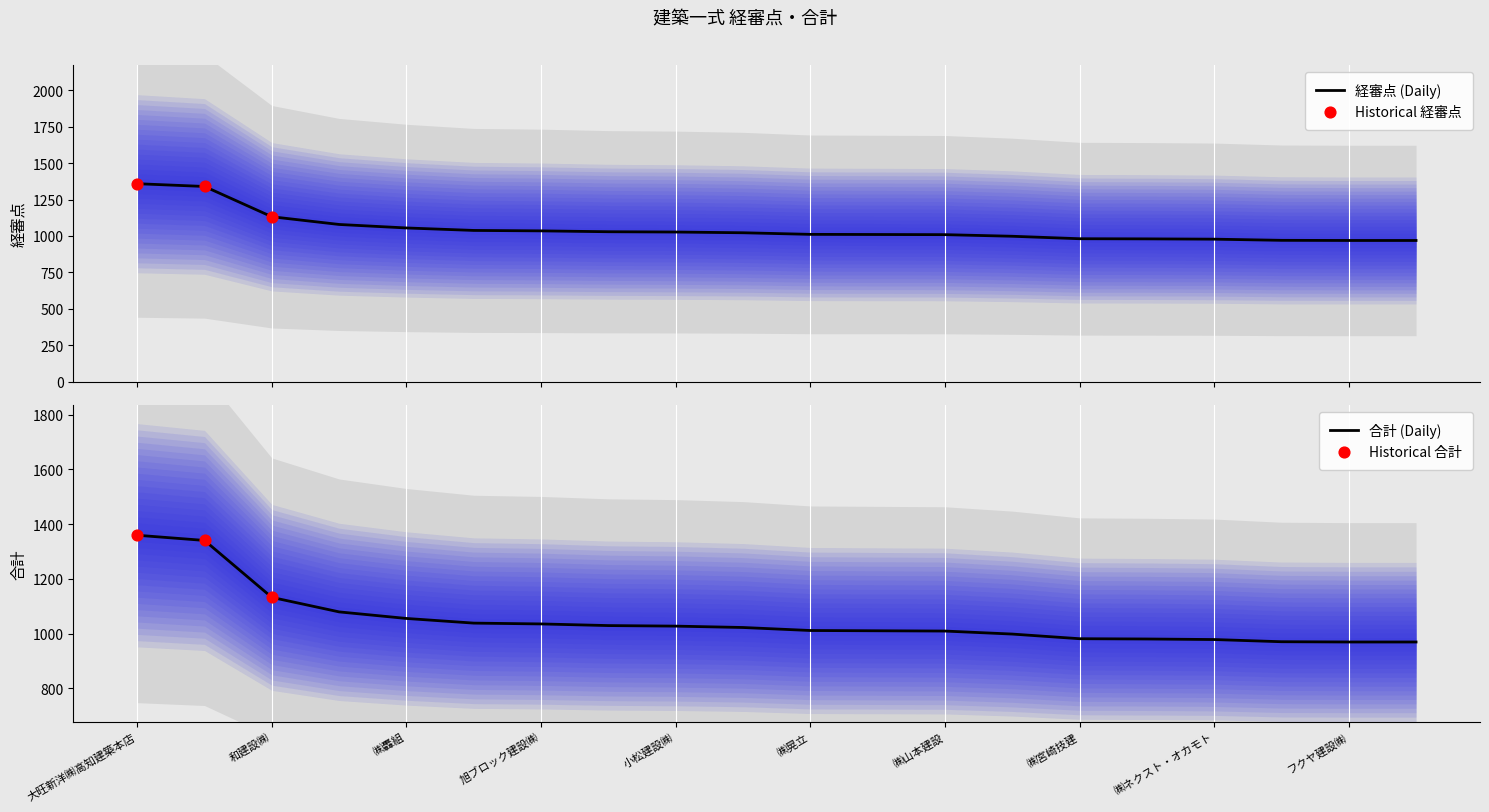

Which series has the largest total across all categories?

経審点